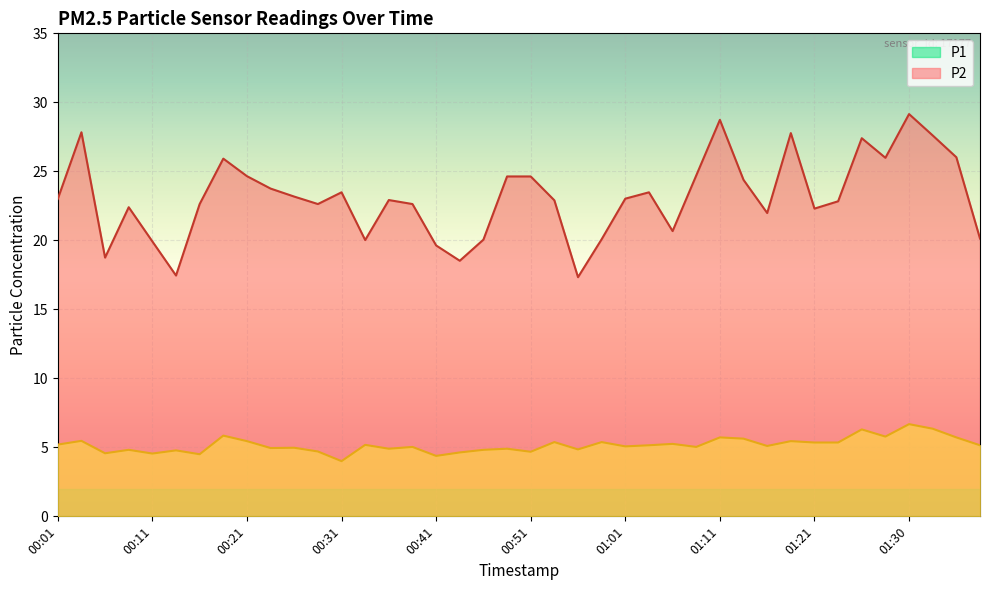

Between 00:03 and 01:03, which is larger?

00:03